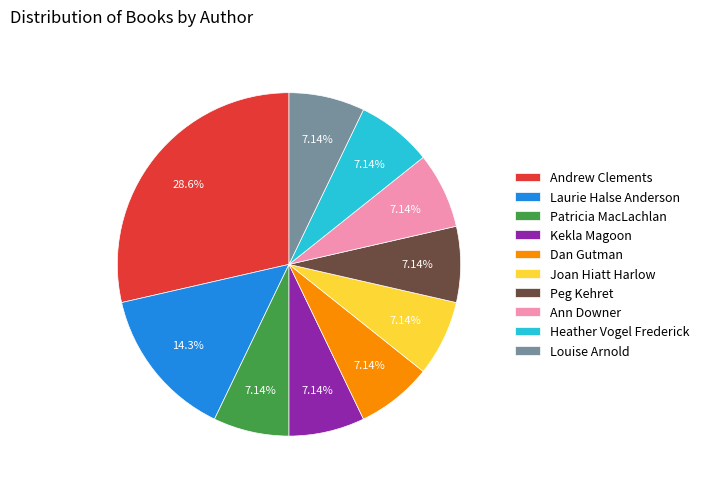

True or false: Peg Kehret accounts for 7% of the total.

True